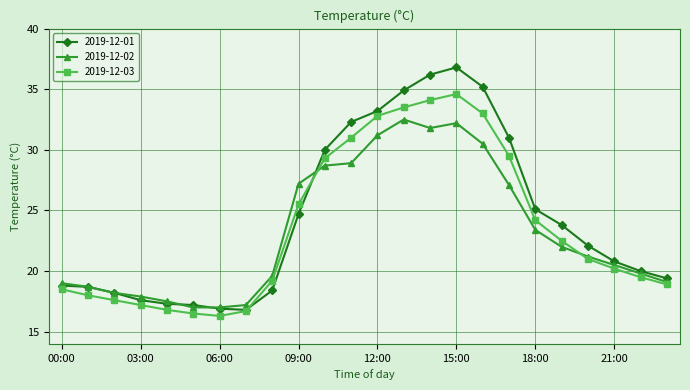

What is the minimum value for 2019-12-02?

17.0